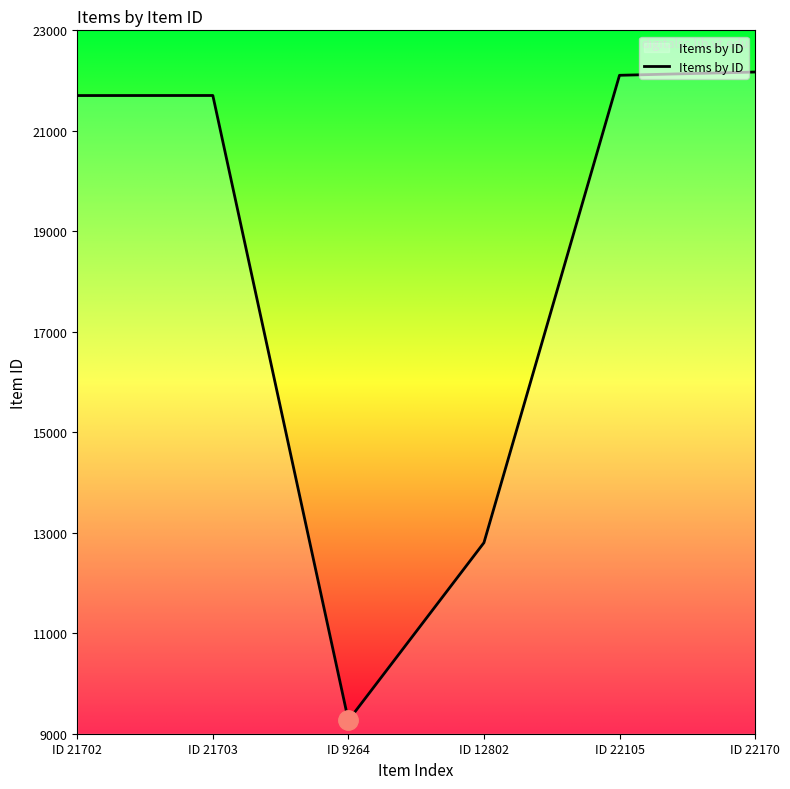

How many lines are shown in the chart?

1